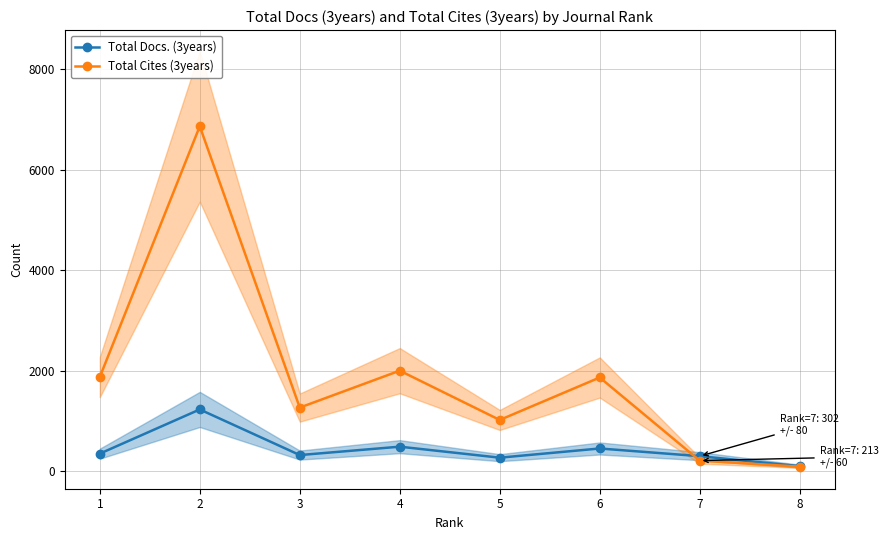

How many lines are shown in the chart?

2